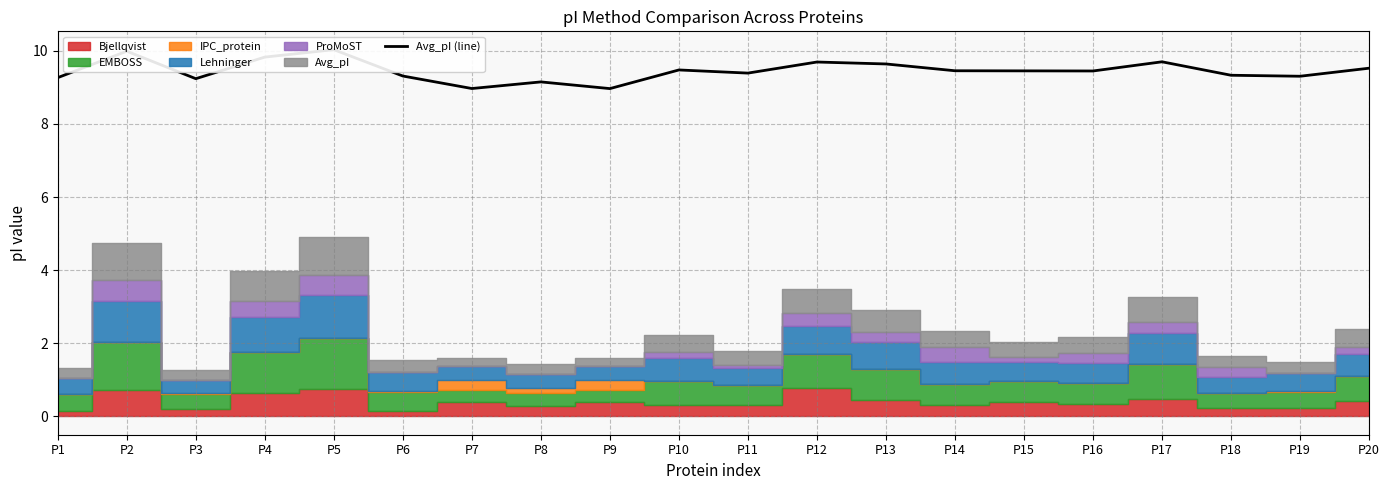

True or false: the data has more than 1 interior local peaks.

True